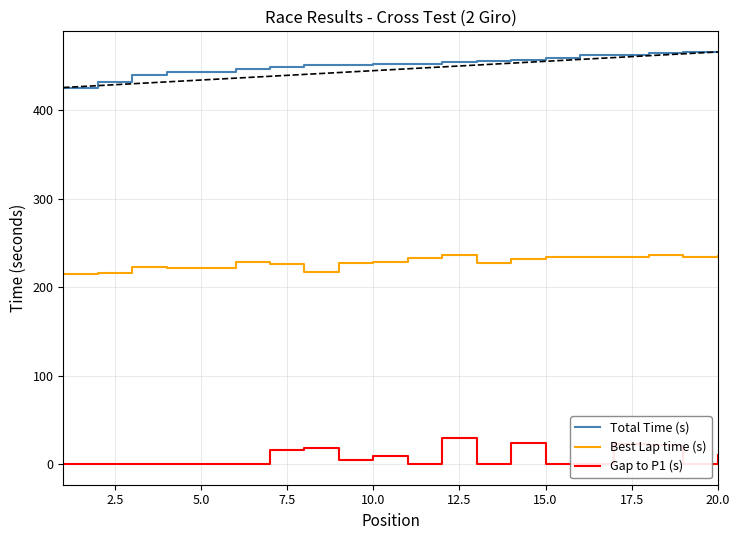

What are all the series names shown in the legend?

Total Time (s), Best Lap time (s), Gap to P1 (s)